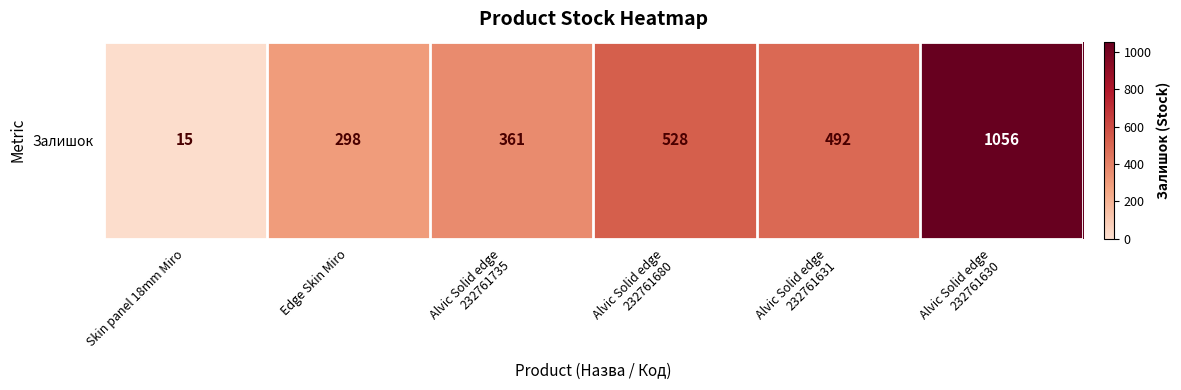

Is it true that the value at Alvic Solid edge
232761735 is 361?

True